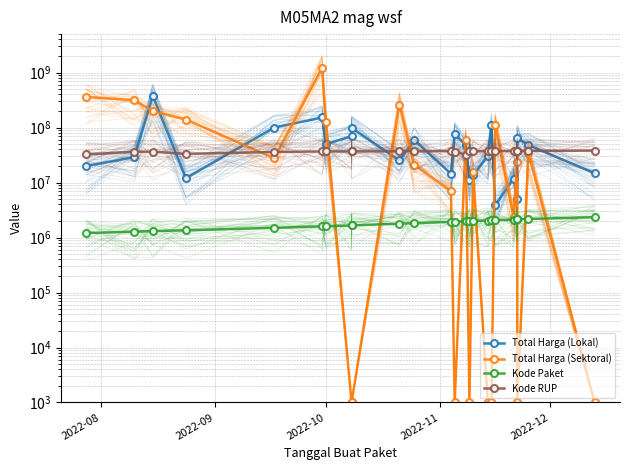

List the series in order of their peak value, highest first.

Total Harga (Sektoral), Total Harga (Lokal), Kode RUP, Kode Paket